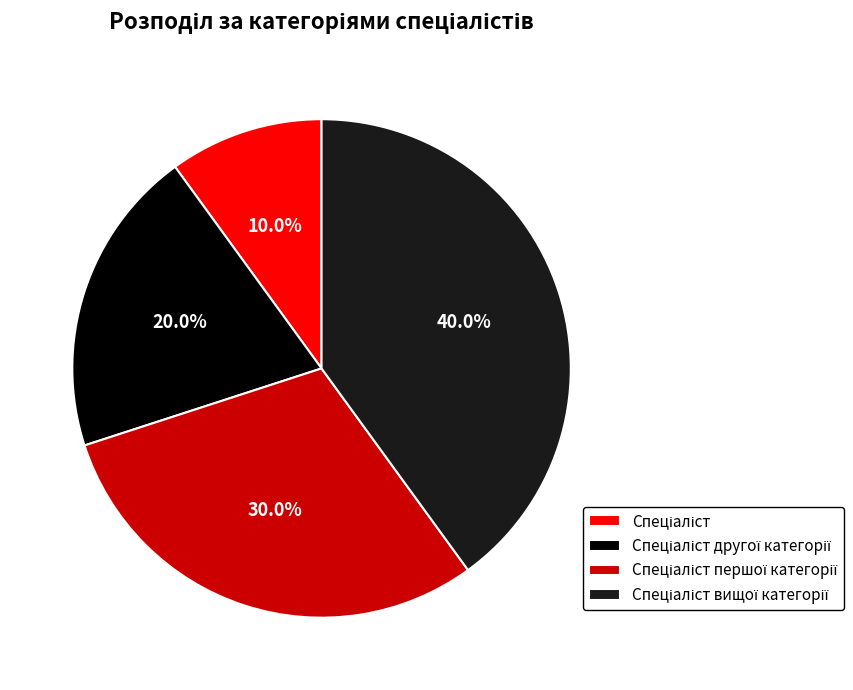

Is there any slice that represents more than half of the pie?

No